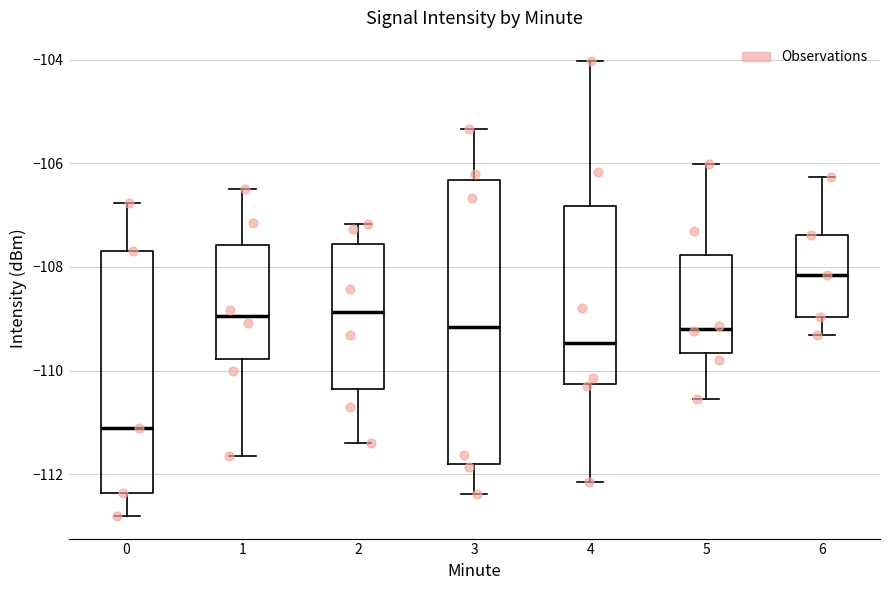

Which box has the lowest median line?

0